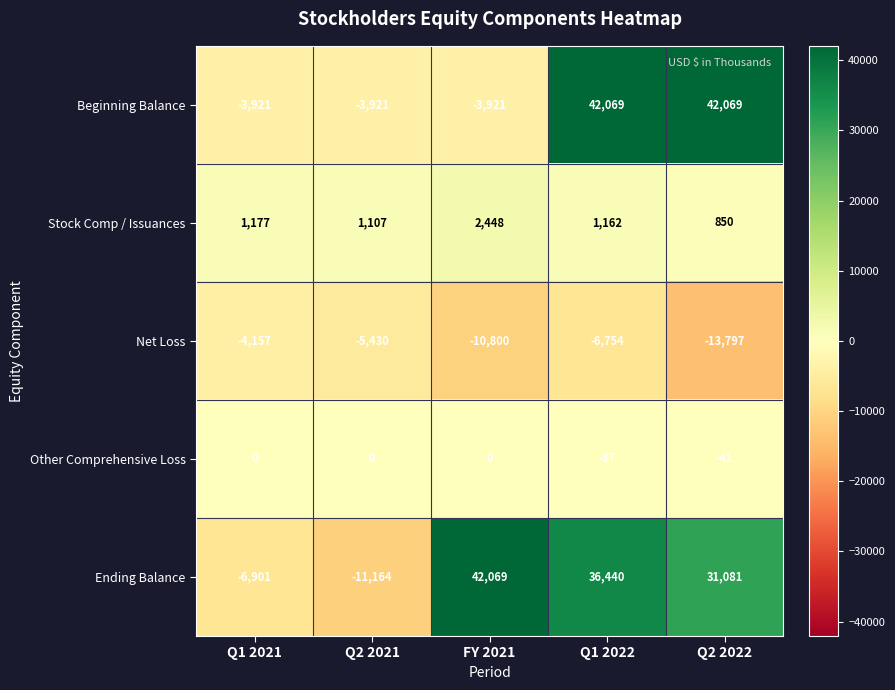

What is the highest value of the Ending Balance series?

42069